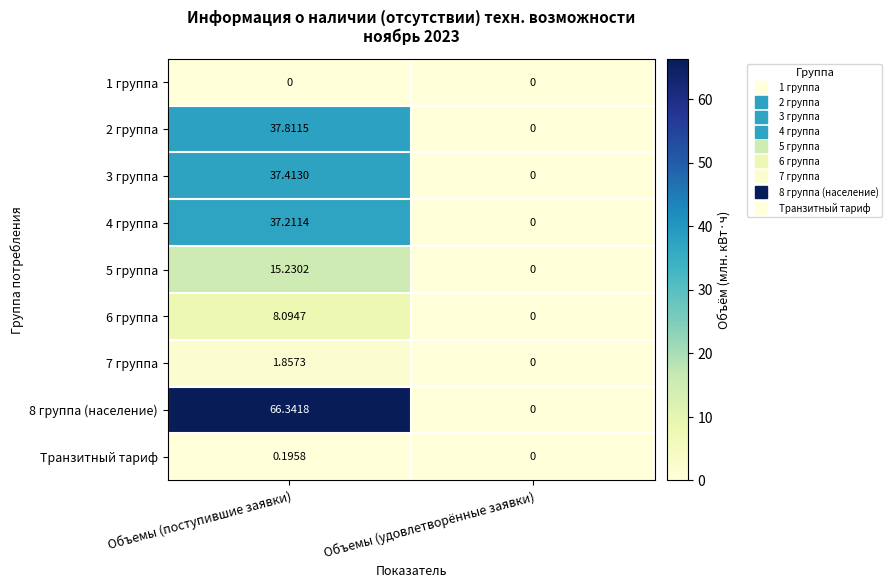

Which category has the lowest value in the 2 группа series?

Объемы (удовлетворённые заявки)